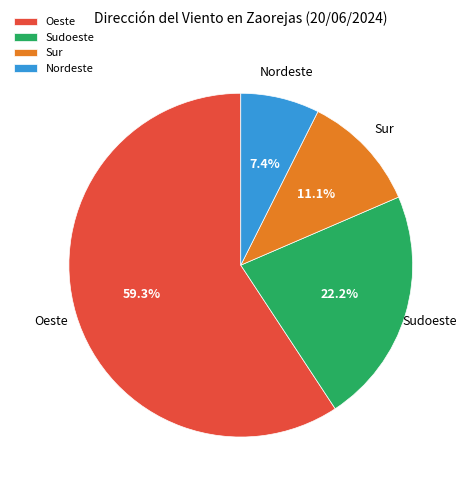

Is there any slice that represents more than half of the pie?

Yes